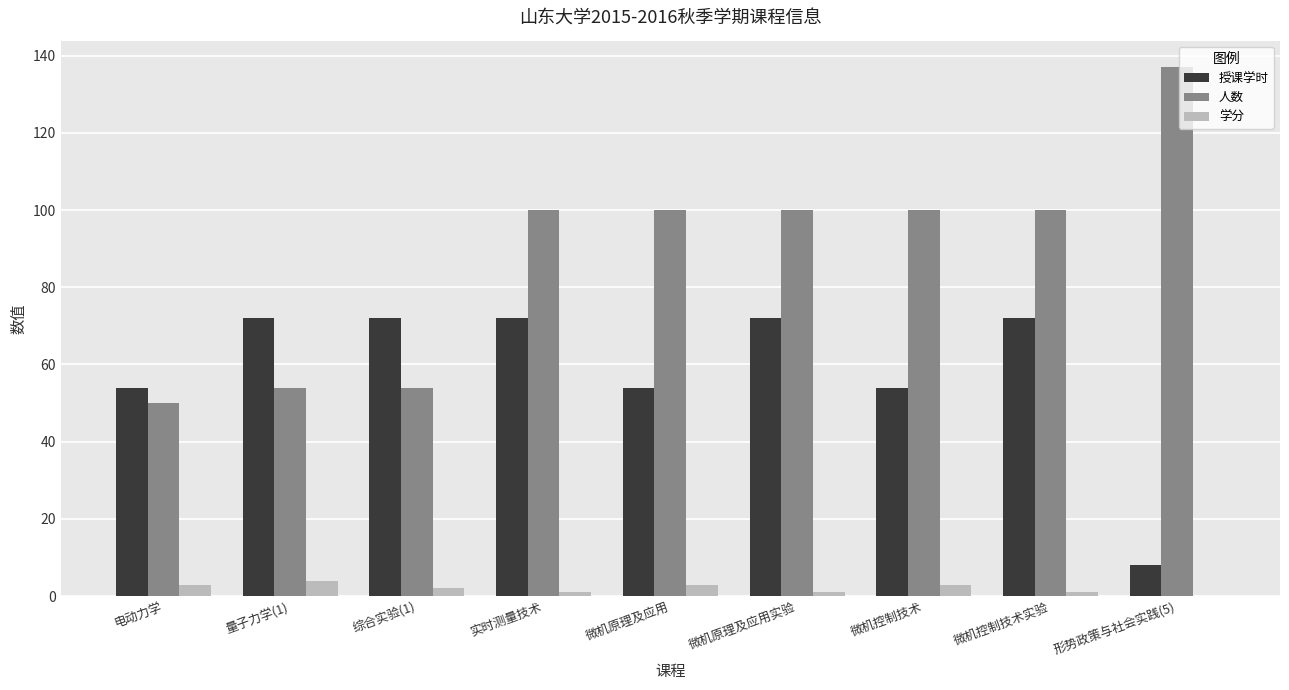

What is the sum of all 授课学时 values?

530